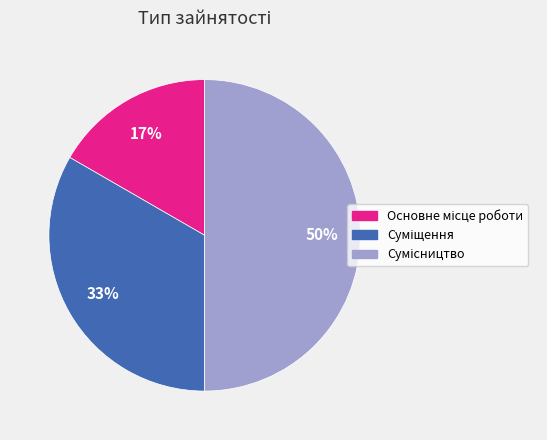

To the nearest percent, what is the difference between the largest and smallest slice percentages?

33%